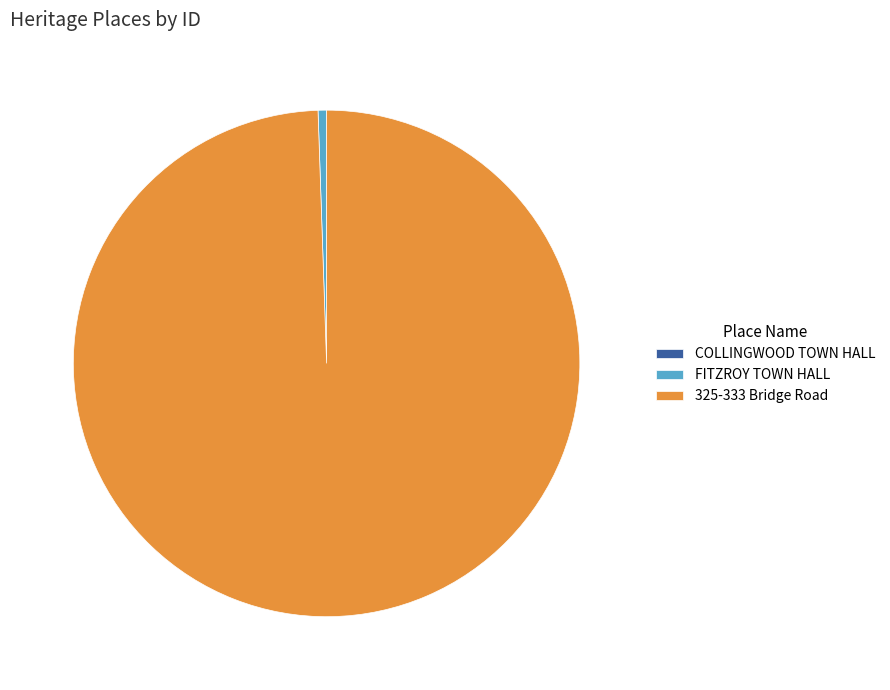

Which category has the biggest portion of the pie?

325-333 Bridge Road